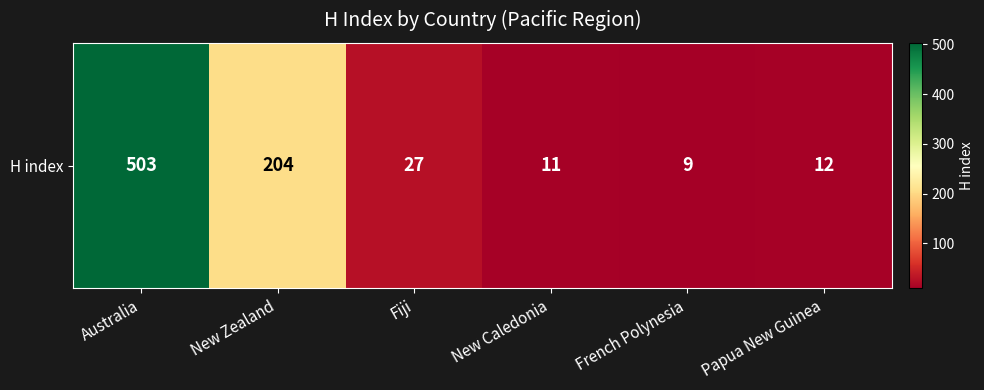

What is the smallest value displayed?

9